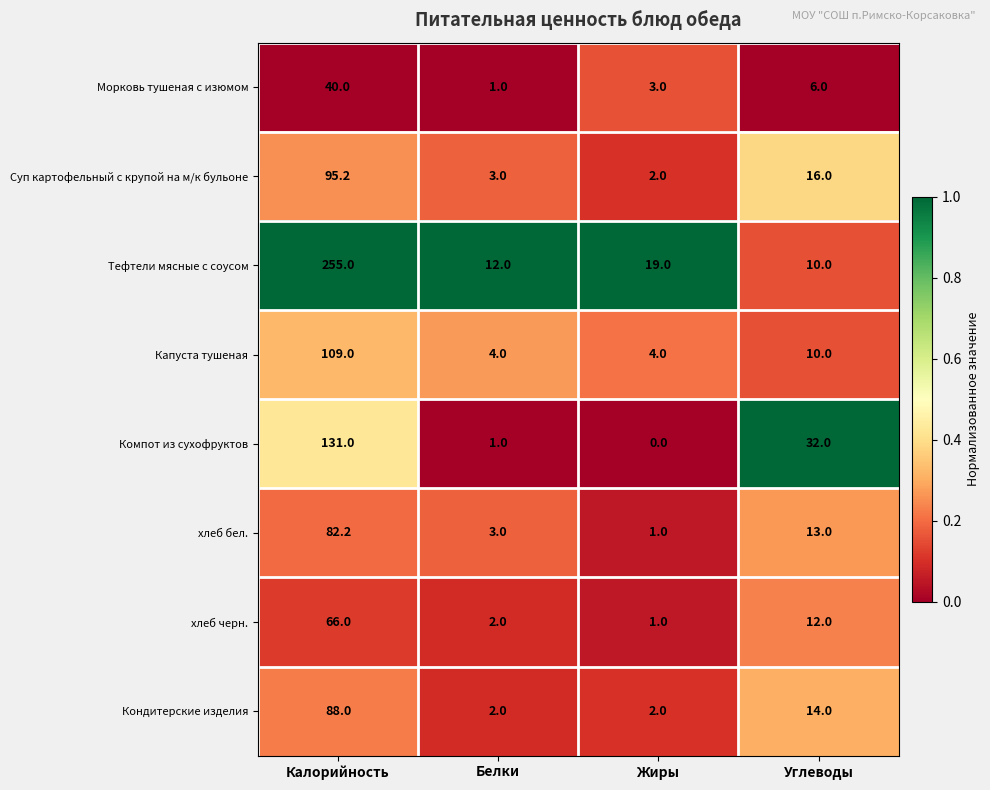

Which series has the widest spread of values?

Тефтели мясные с соусом